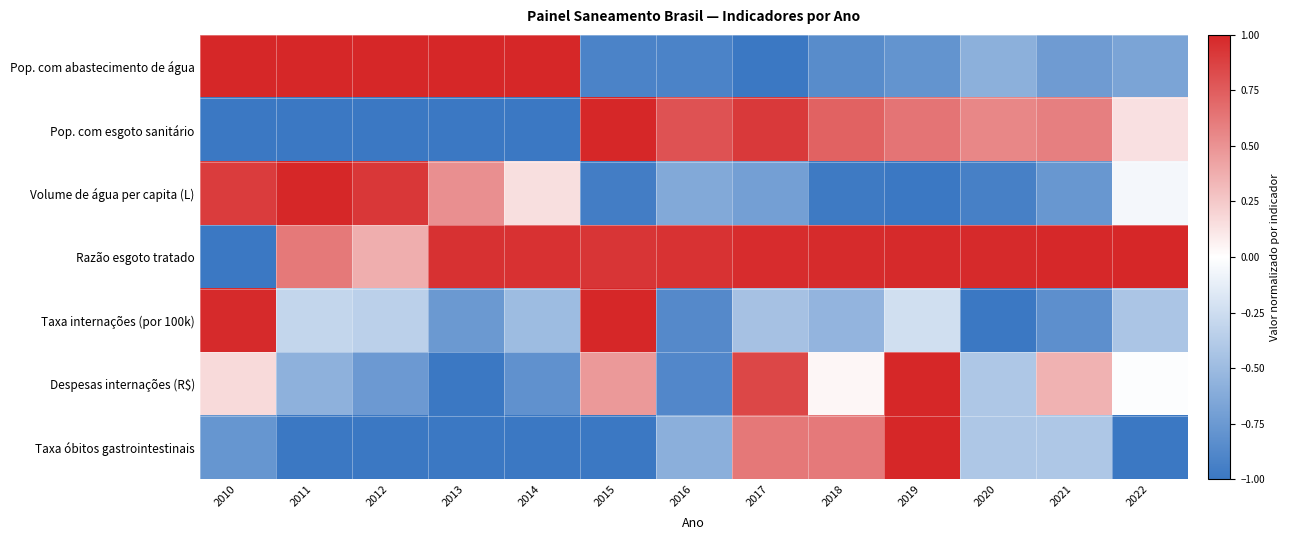

At which category does the chart reach its peak across all series?

2010